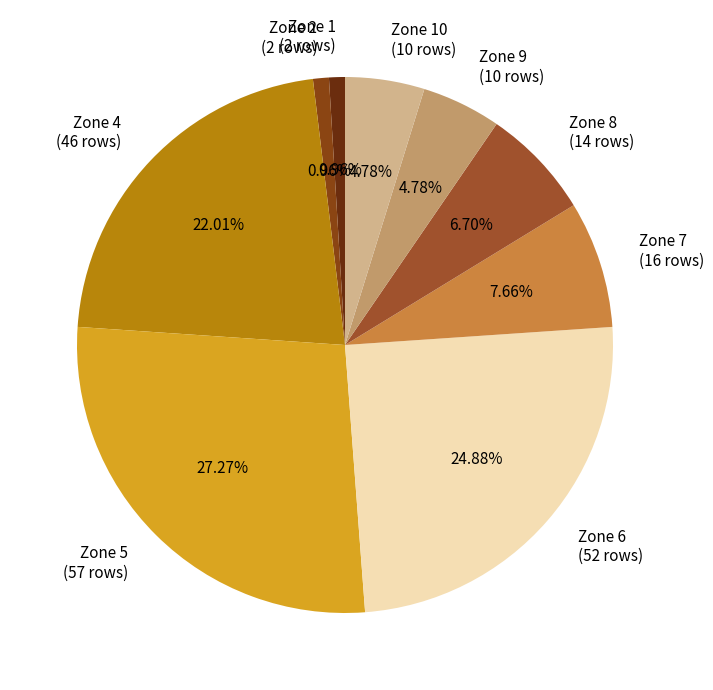

Is Zone 5 (57 rows) the majority of the pie?

No